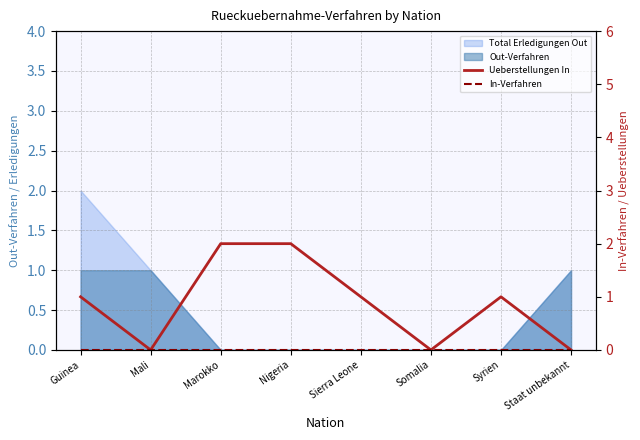

Which series changed the most between Syrien and Staat unbekannt?

Ueberstellungen In